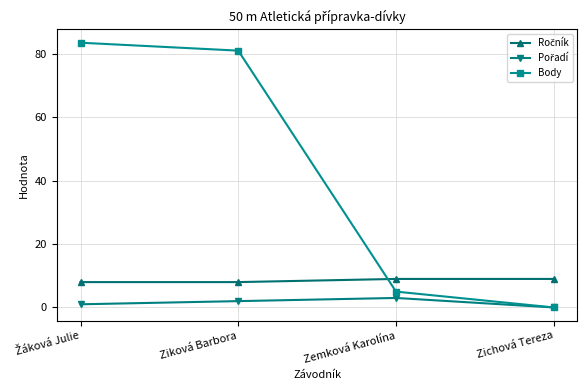

Count the number of categories in the chart.

4